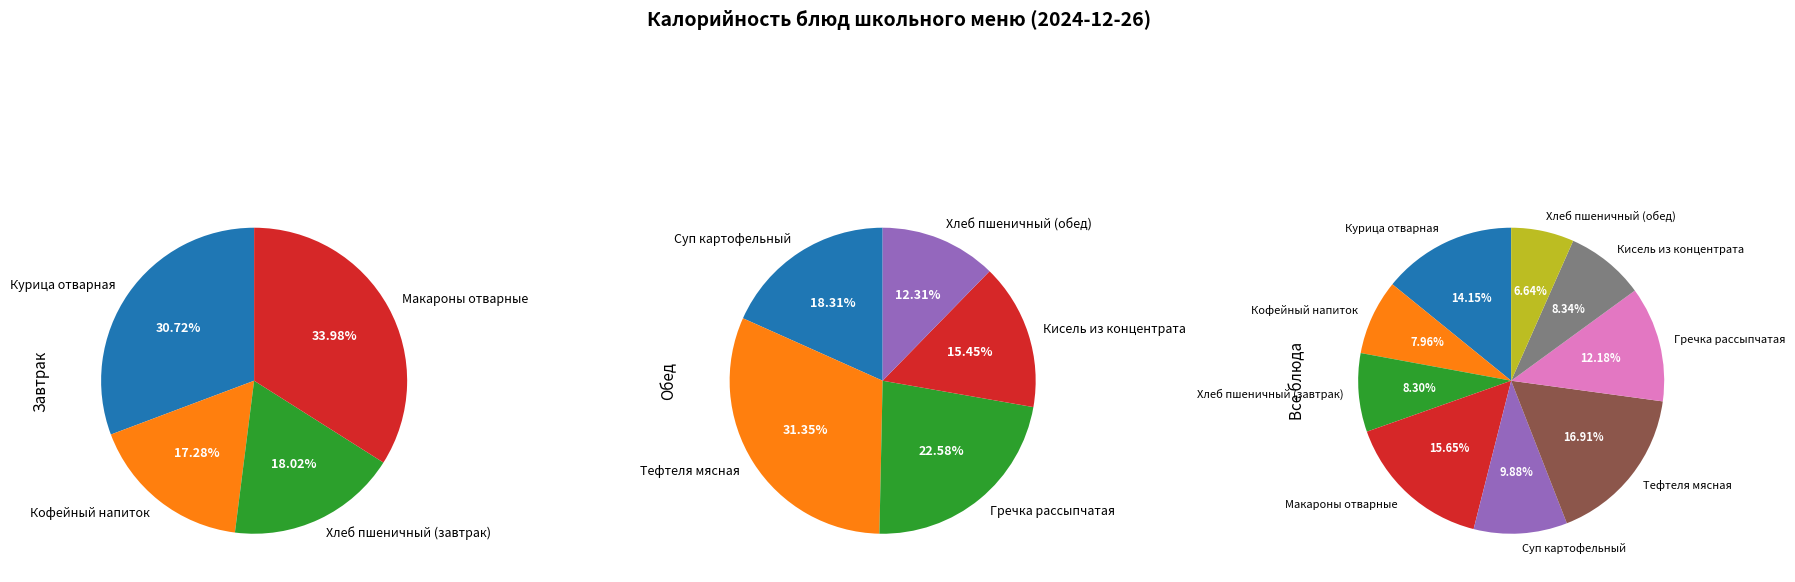

What percentage do Хлеб пшеничный (обед) and Хлеб пшеничный (завтрак) together represent?

14.9%